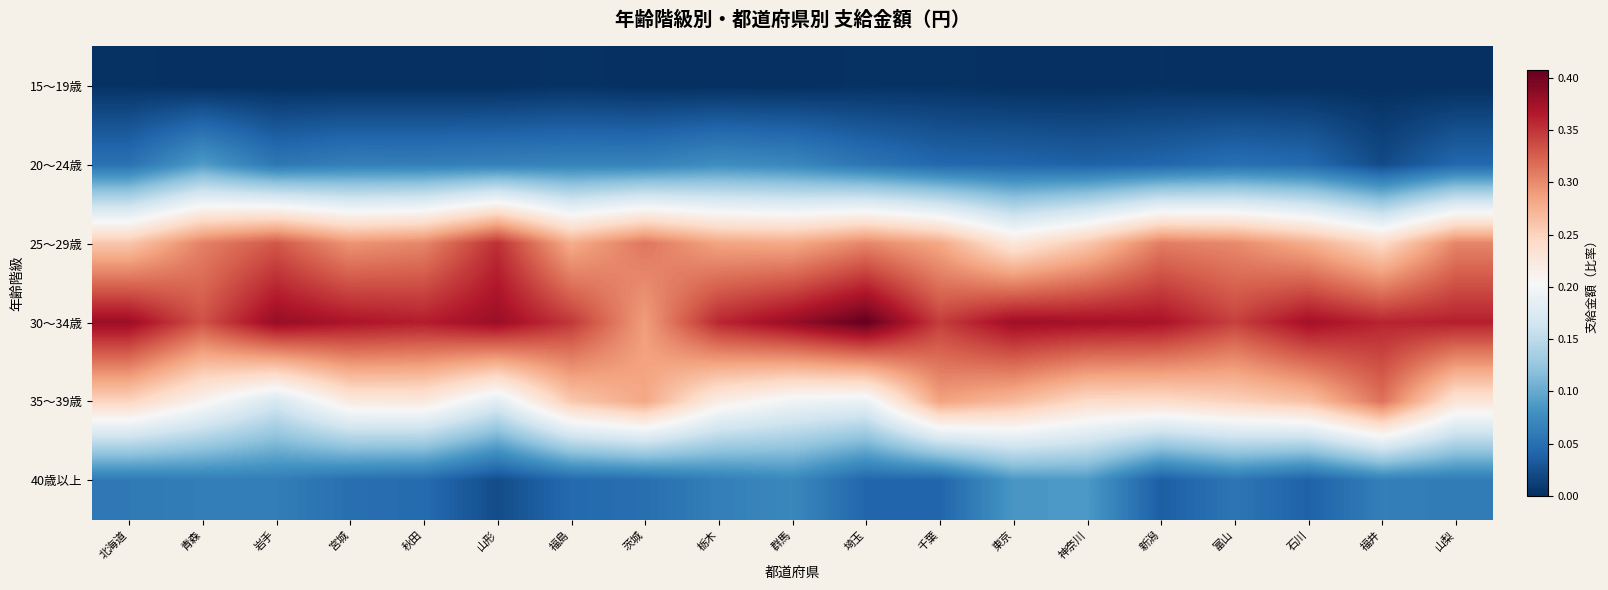

Reading right to left, extract all data points from this chart.

15～19歳: 山梨=0.0	福井=0.0	石川=0.0	富山=0.0	新潟=0.0	神奈川=0.0	東京=0.0	千葉=0.0	埼玉=0.0	群馬=0.0	栃木=0.0	茨城=0.0	福島=0.0	山形=0.0	秋田=0.0	宮城=0.0	岩手=0.0	青森=0.0	北海道=0.0
20～24歳: 山梨=0.0	福井=0.0	石川=0.0	富山=0.1	新潟=0.0	神奈川=0.0	東京=0.0	千葉=0.0	埼玉=0.1	群馬=0.1	栃木=0.1	茨城=0.1	福島=0.1	山形=0.1	秋田=0.1	宮城=0.1	岩手=0.1	青森=0.1	北海道=0.1
25～29歳: 山梨=0.3	福井=0.2	石川=0.3	富山=0.3	新潟=0.3	神奈川=0.3	東京=0.2	千葉=0.3	埼玉=0.3	群馬=0.3	栃木=0.3	茨城=0.3	福島=0.3	山形=0.4	秋田=0.3	宮城=0.3	岩手=0.3	青森=0.3	北海道=0.3
30～34歳: 山梨=0.4	福井=0.4	石川=0.4	富山=0.3	新潟=0.4	神奈川=0.4	東京=0.4	千葉=0.3	埼玉=0.4	群馬=0.4	栃木=0.4	茨城=0.3	福島=0.3	山形=0.4	秋田=0.4	宮城=0.4	岩手=0.4	青森=0.3	北海道=0.4
35～39歳: 山梨=0.2	福井=0.3	石川=0.3	富山=0.3	新潟=0.2	神奈川=0.2	東京=0.3	千葉=0.3	埼玉=0.2	群馬=0.2	栃木=0.2	茨城=0.3	福島=0.3	山形=0.2	秋田=0.2	宮城=0.2	岩手=0.2	青森=0.2	北海道=0.2
40歳以上: 山梨=0.1	福井=0.1	石川=0.0	富山=0.1	新潟=0.0	神奈川=0.1	東京=0.1	千葉=0.0	埼玉=0.0	群馬=0.1	栃木=0.1	茨城=0.0	福島=0.0	山形=0.0	秋田=0.0	宮城=0.0	岩手=0.1	青森=0.1	北海道=0.1